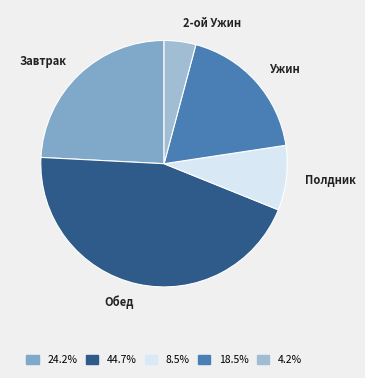

Is the sum of Ужин and 2-ой Ужин greater than half?

No